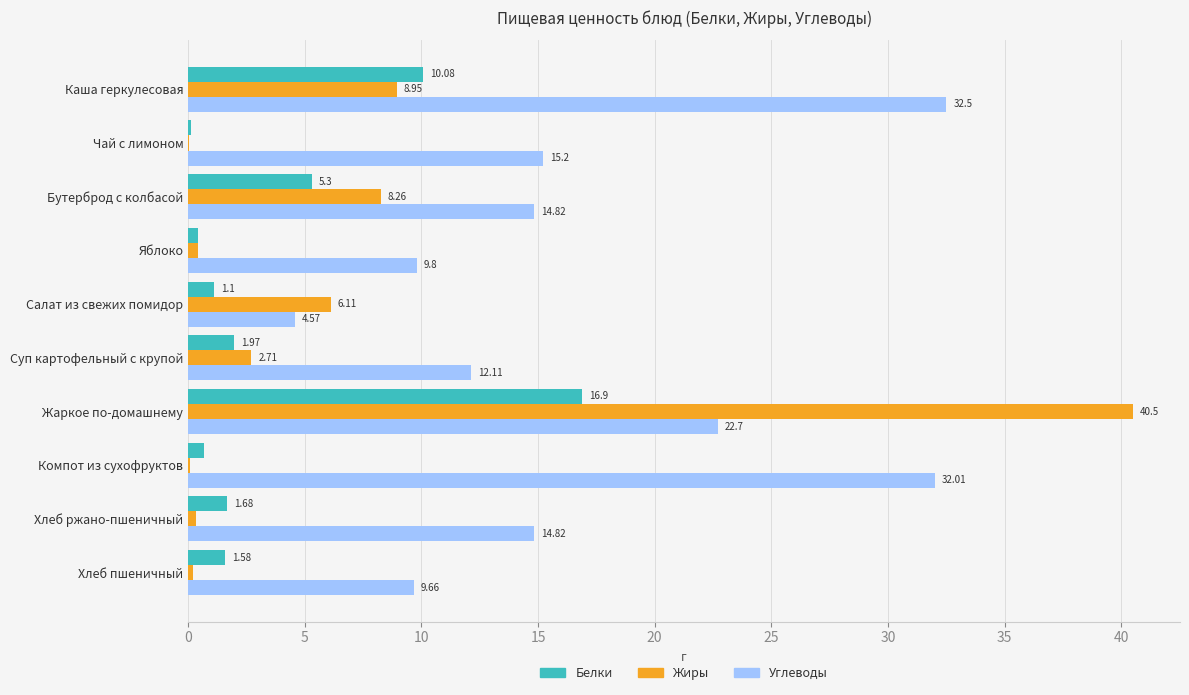

At which category is the sum across all series the highest?

Жаркое по-домашнему